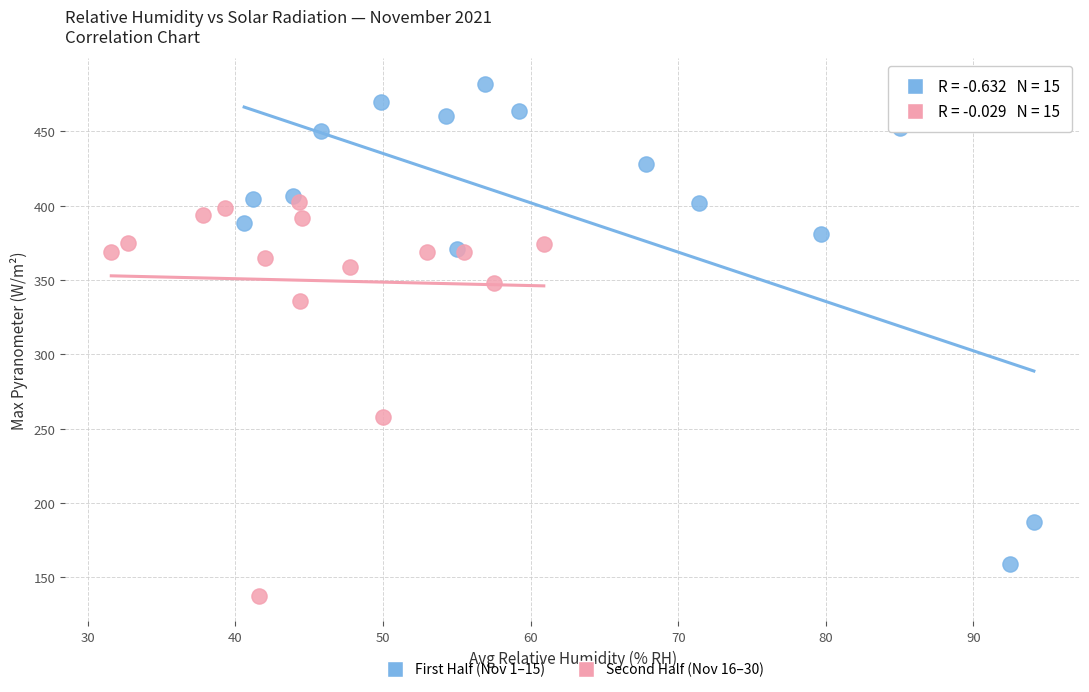

Which series contains the highest Y value?

First Half (Nov 1–15)